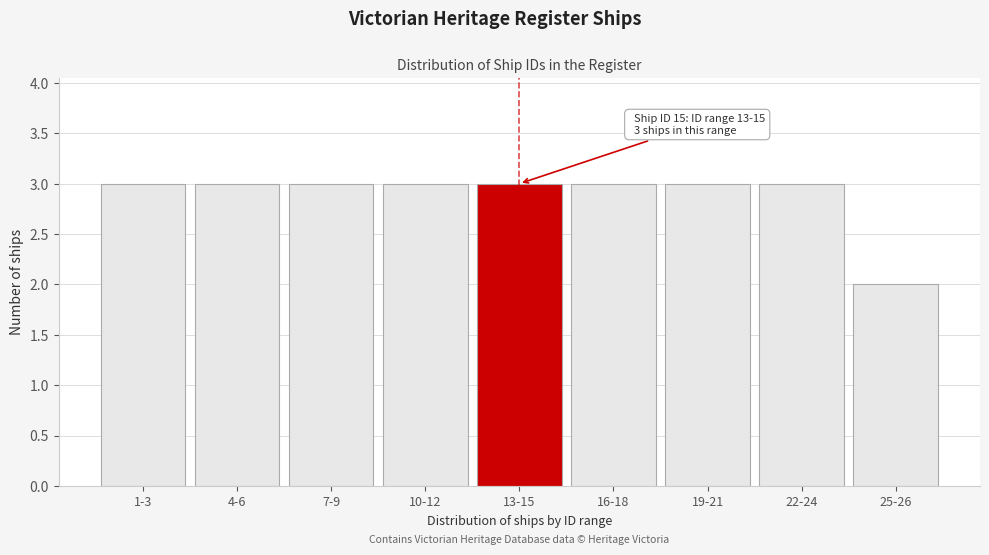

Reading left to right, extract all data points from this chart.

1-3=3	4-6=3	7-9=3	10-12=3	13-15=3	16-18=3	19-21=3	22-24=3	25-26=2